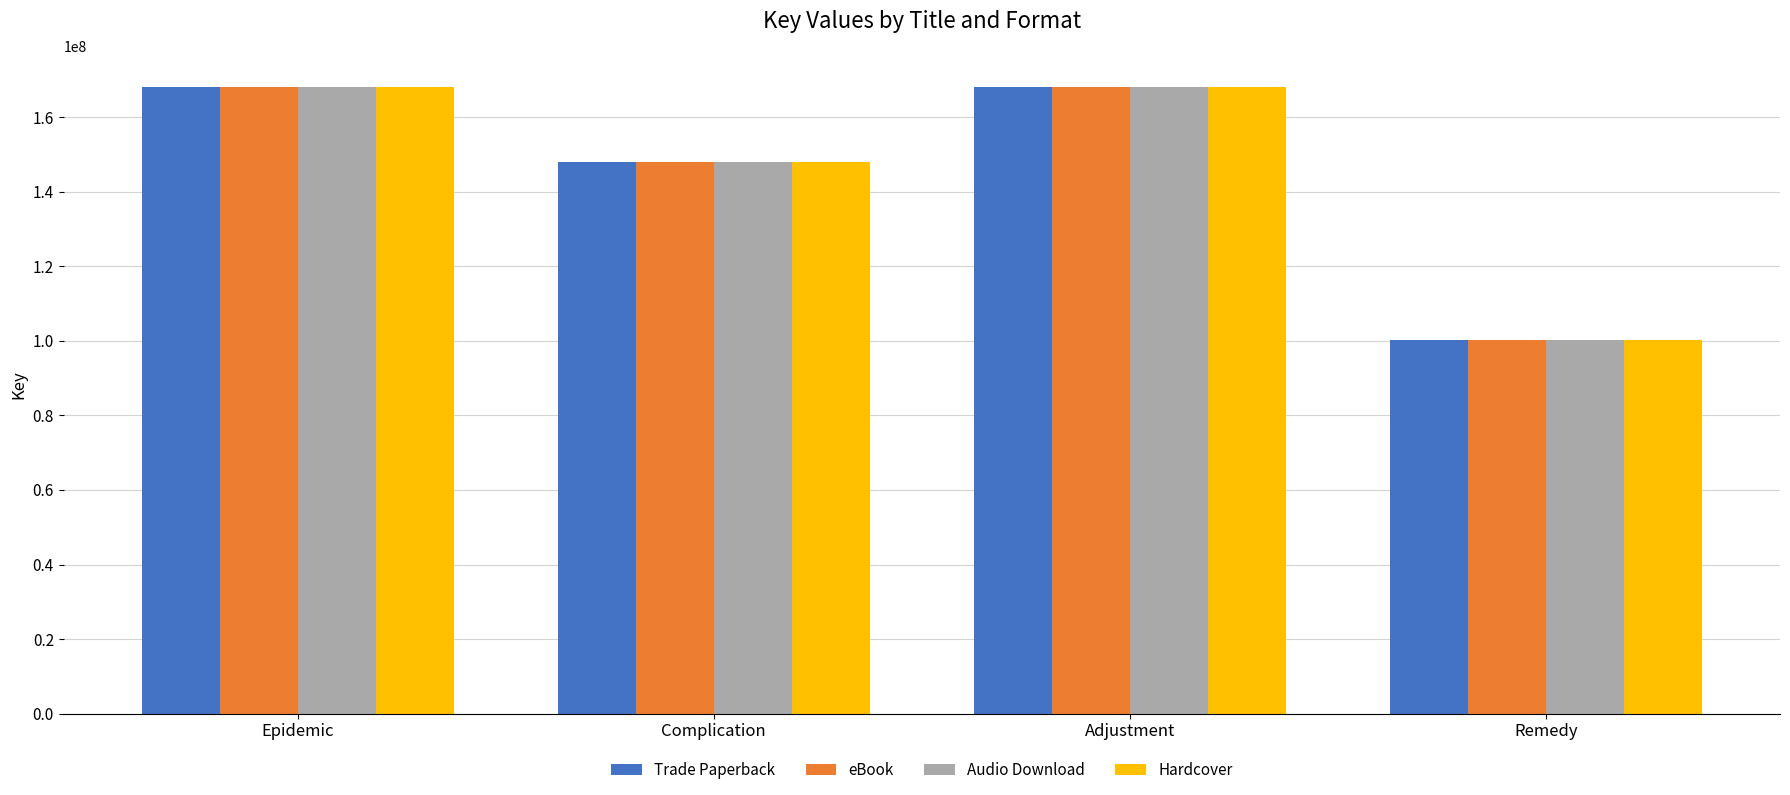

Is it true that eBook equals 147828445 at Complication?

True